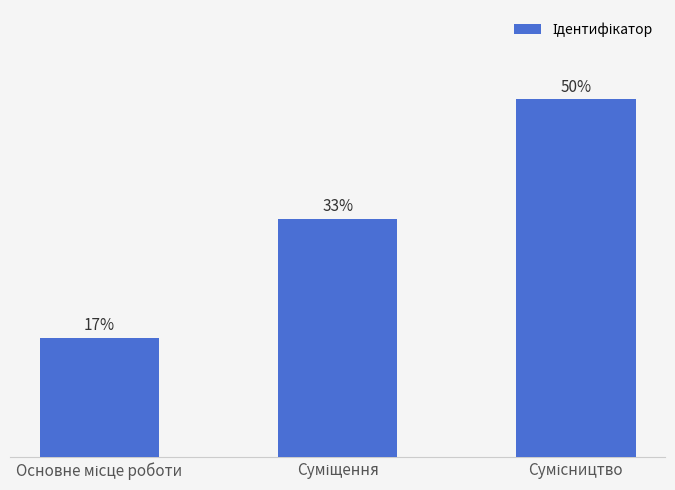

Read the value at Сумісництво.

3